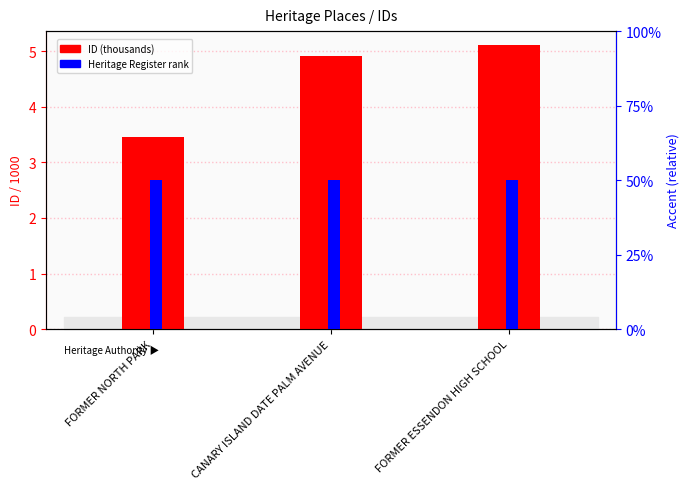

Reading left to right, extract all data points from this chart.

ID (thousands): FORMER NORTH PARK=3.4	CANARY ISLAND DATE PALM AVENUE=4.9	FORMER ESSENDON HIGH SCHOOL=5.1
Heritage Authority Count: FORMER NORTH PARK=0.5	CANARY ISLAND DATE PALM AVENUE=0.5	FORMER ESSENDON HIGH SCHOOL=0.5